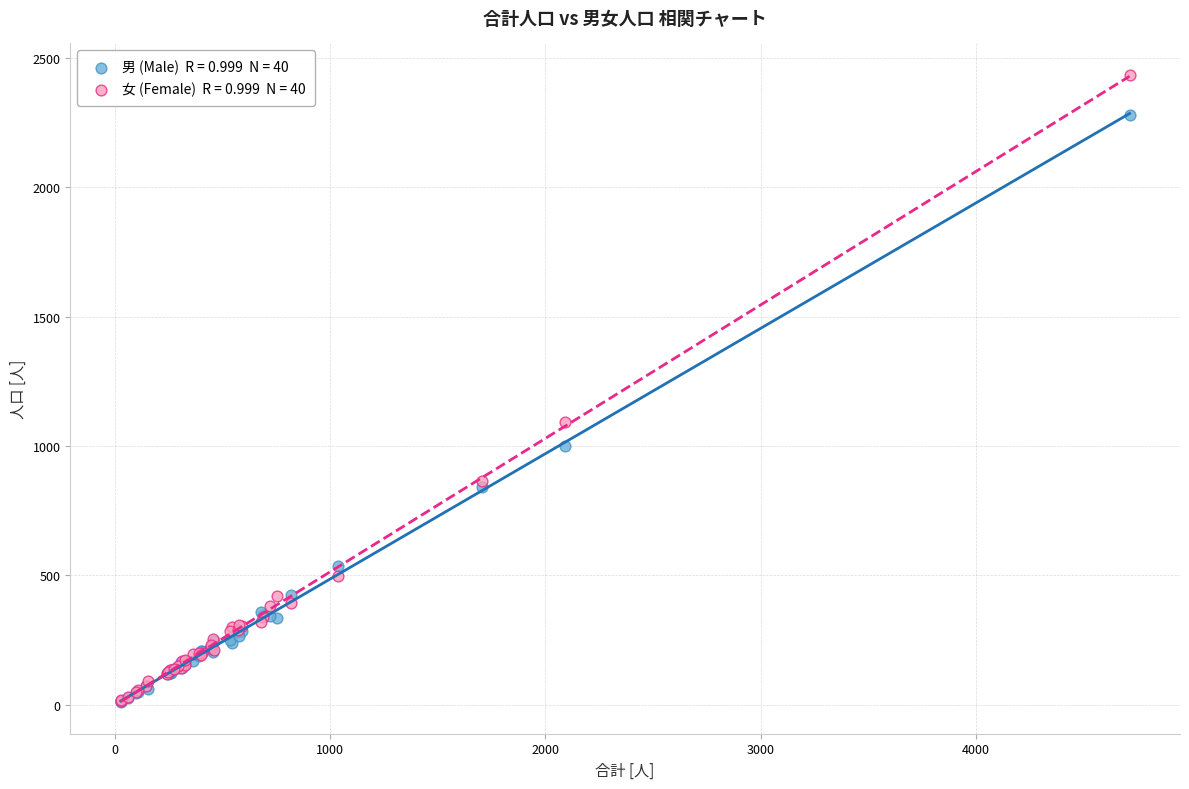

Across all series, what Y value is closest to 1222?

1092